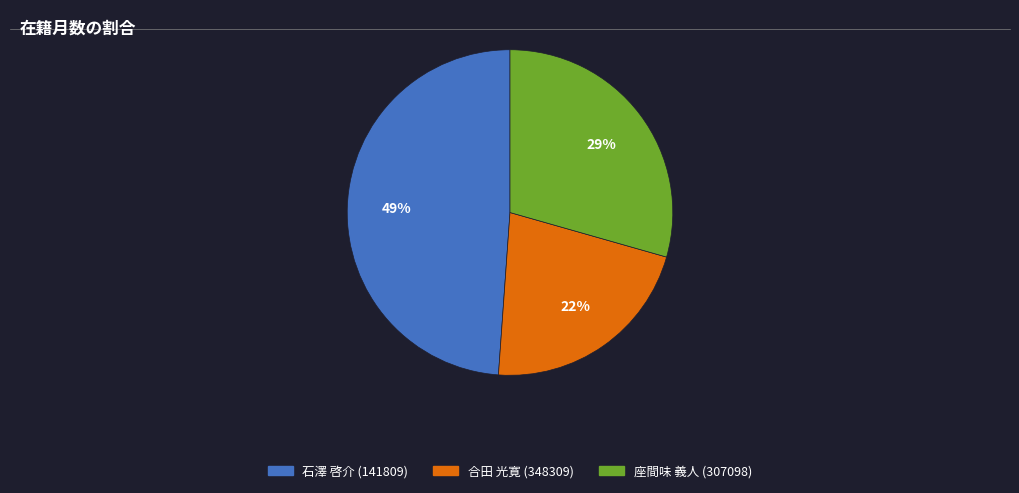

Between 合田 光寛 (348309) and 座間味 義人 (307098), which is larger?

座間味 義人 (307098)